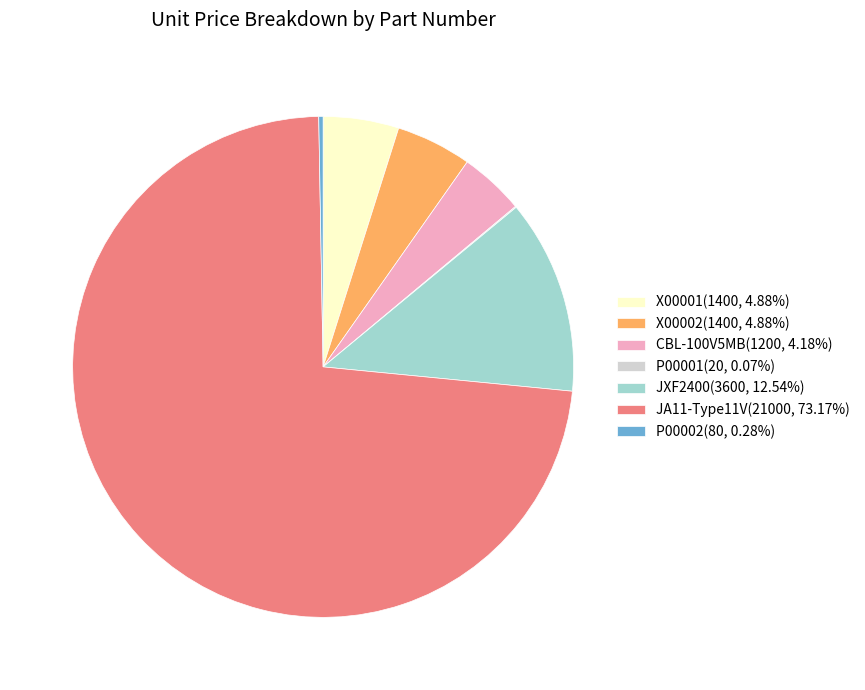

What is the ratio of the value at X00001(1400, 4.88%) to the value at CBL-100V5MB(1200, 4.18%)?

1.2